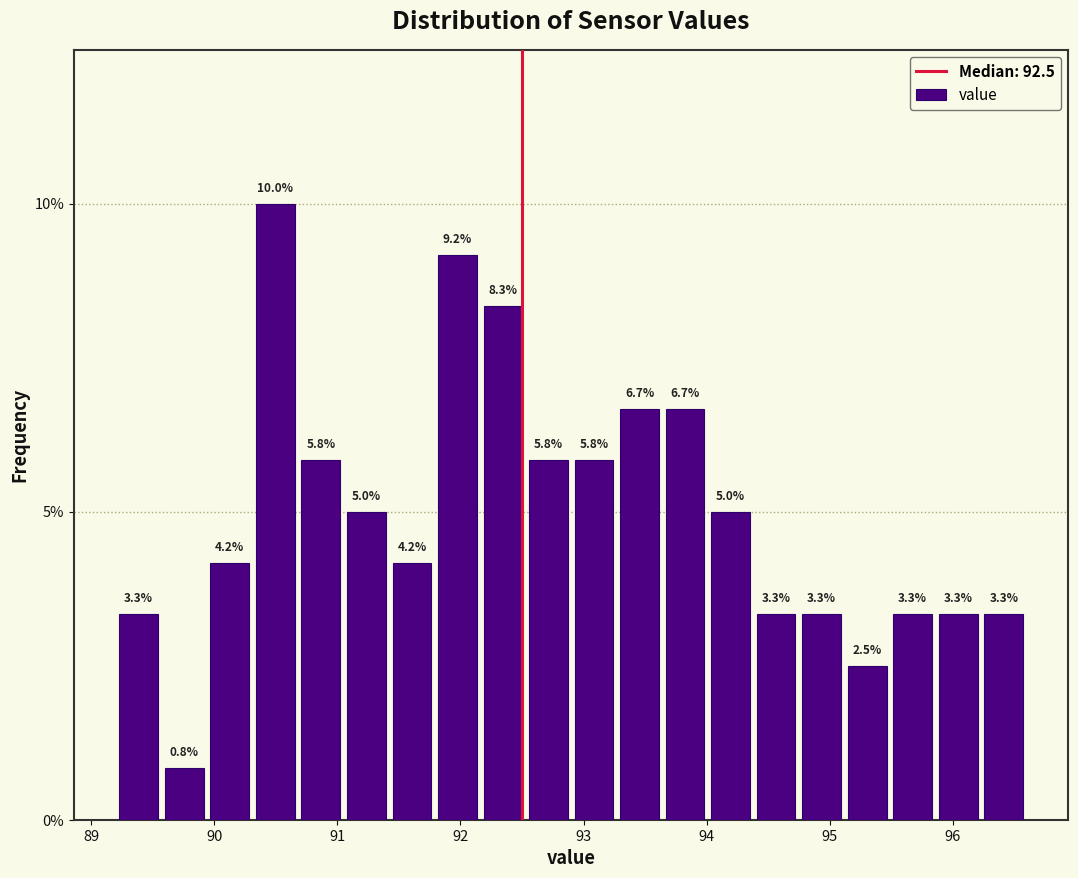

Around what value on the x-axis is the tallest bar? Give the approximate position of its centre, as read against the axis.

90.5